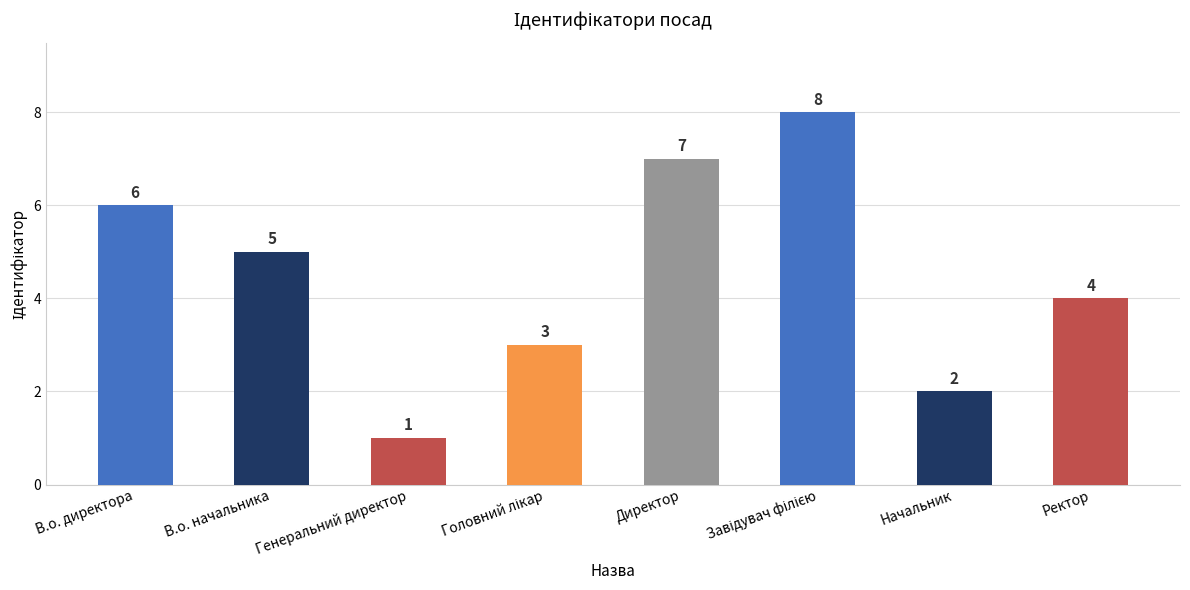

What position from the right is Генеральний директор?

6